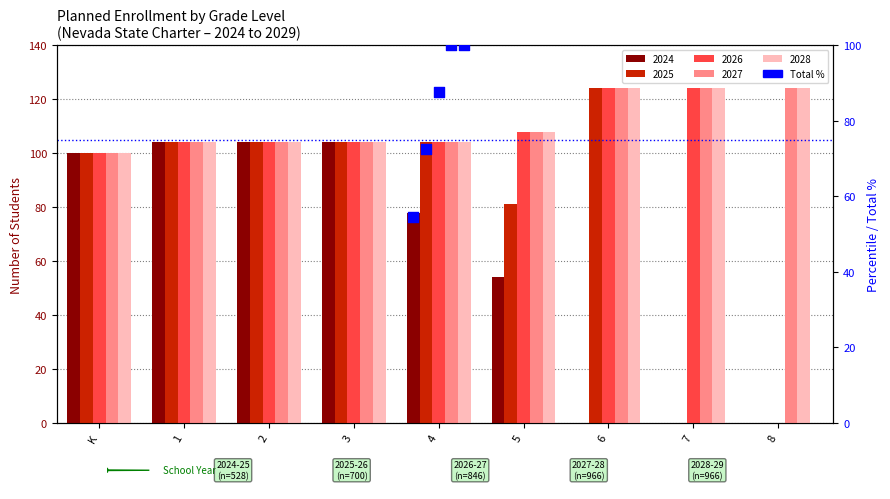

Which has a higher value, K or 1?

1